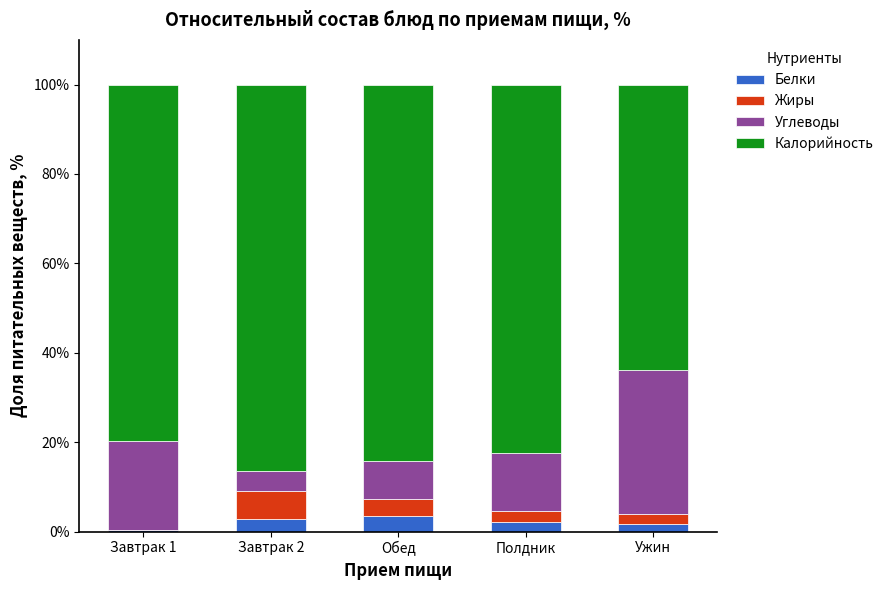

What is the highest value of the Белки series?

3.4